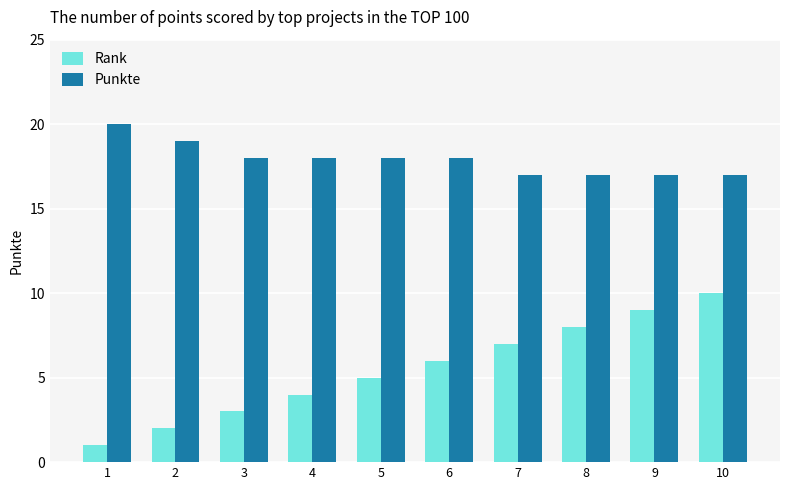

How many distinct data groups are displayed?

2